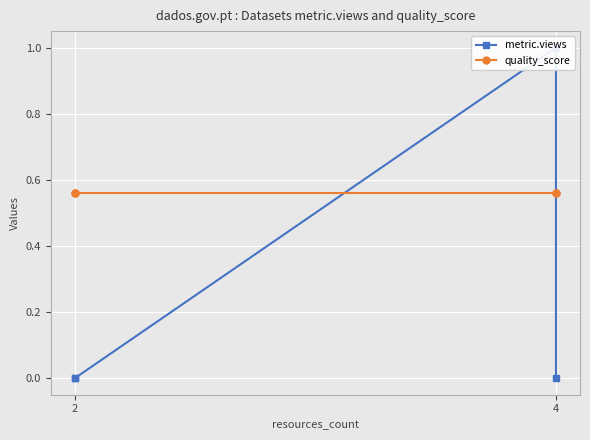

Where do quality_score and metric.views first cross each other?

2 and 4